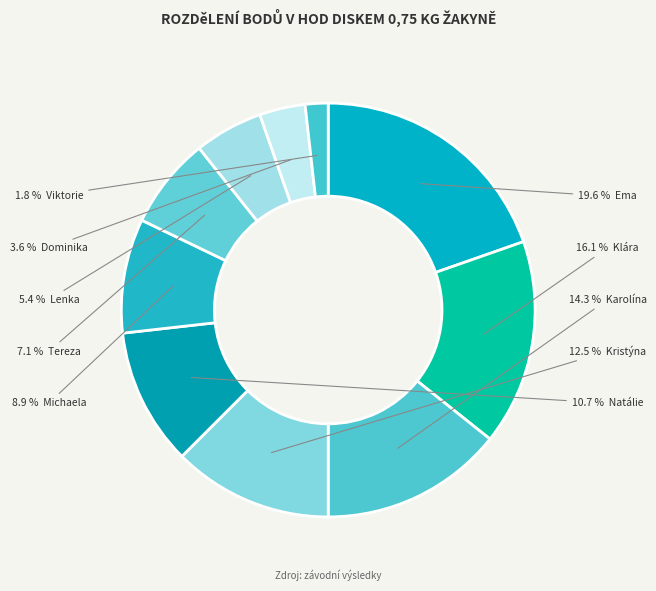

Count the number of slices in the pie.

10